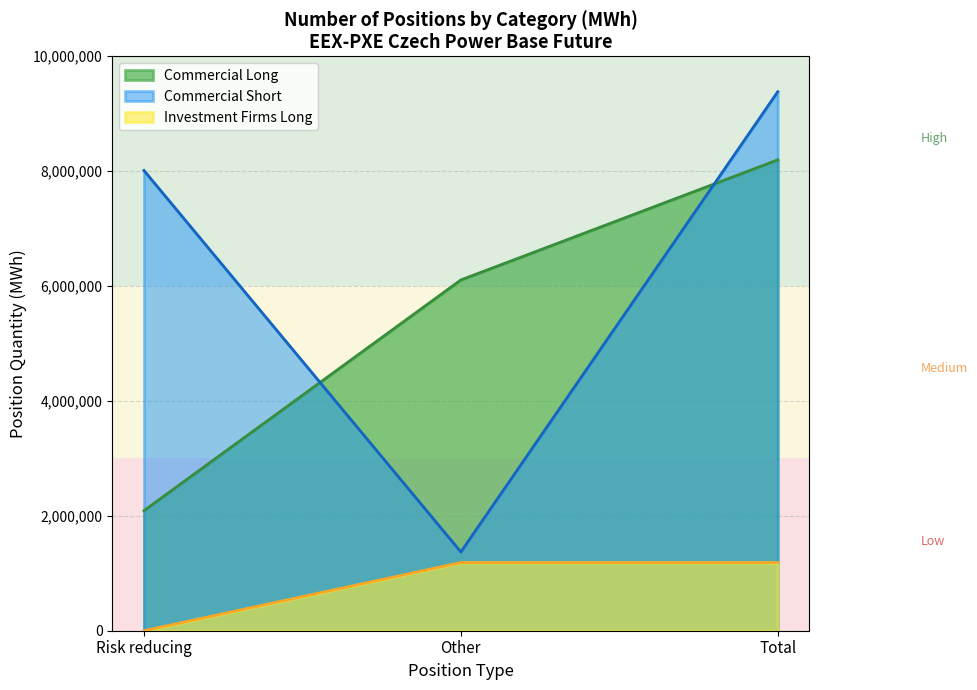

What is the label of the 1st point from the left?

Risk reducing